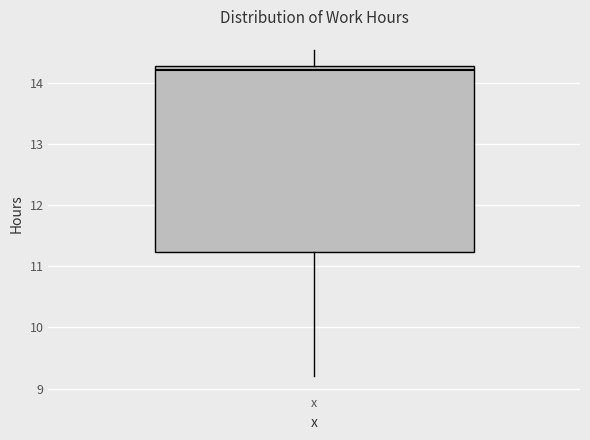

Transcribe this box plot: give where the median line is, the range the box spans, and where the two whiskers end, as read against the y-axis. The values are not printed on the chart, so give them approximately, as read against the axis.

median 14.2, box 11.2 to 14.3, whiskers 9.2 to 14.5